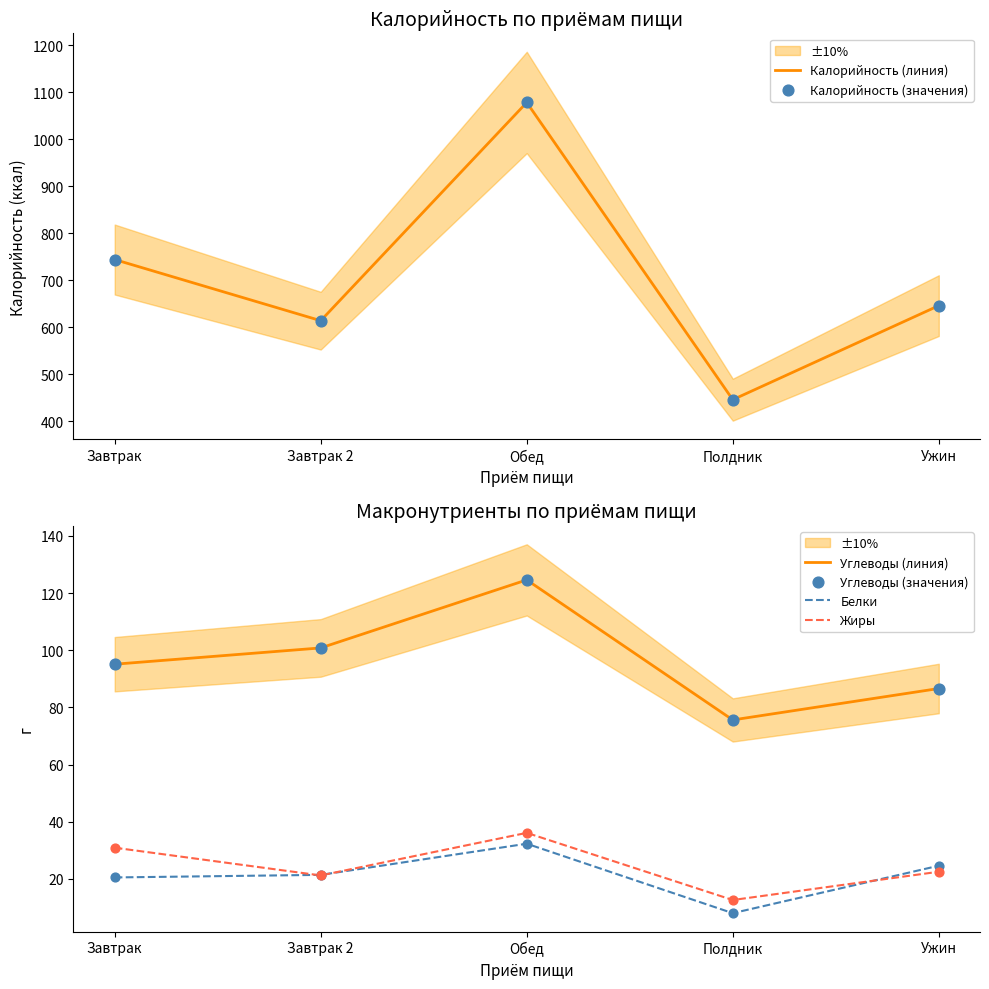

Which series has the largest Y range (max minus min)?

Калорийность (линия)